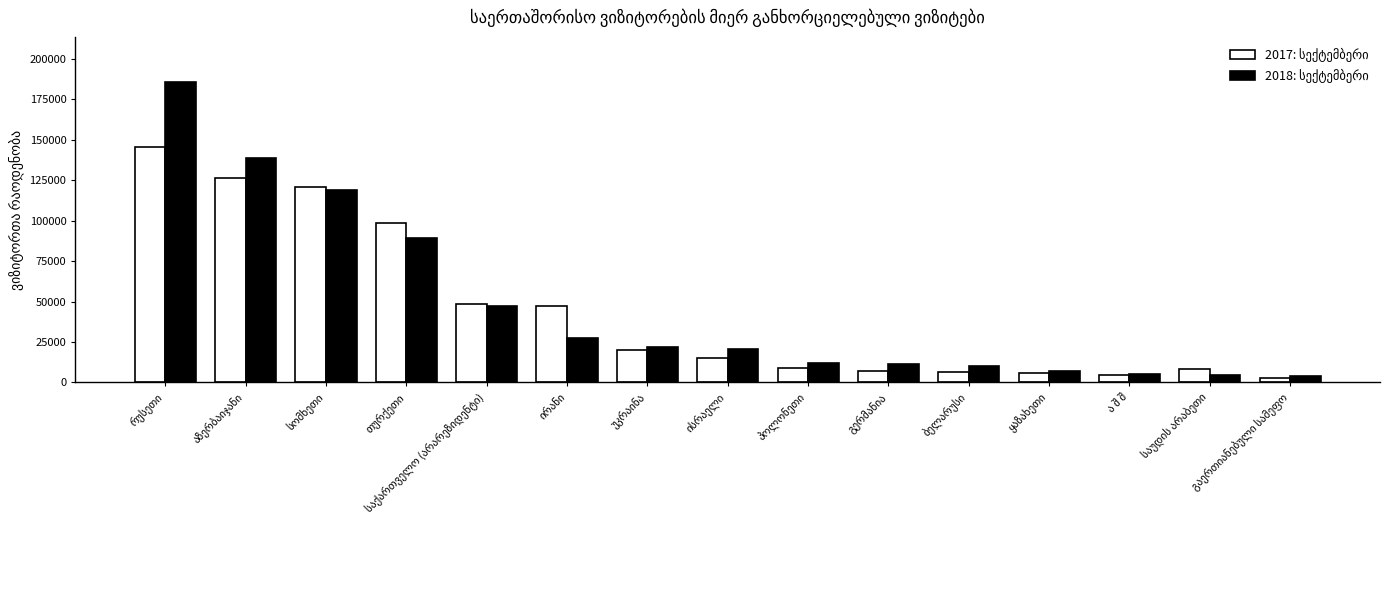

At how many categories does at least one series exceed 78995?

4